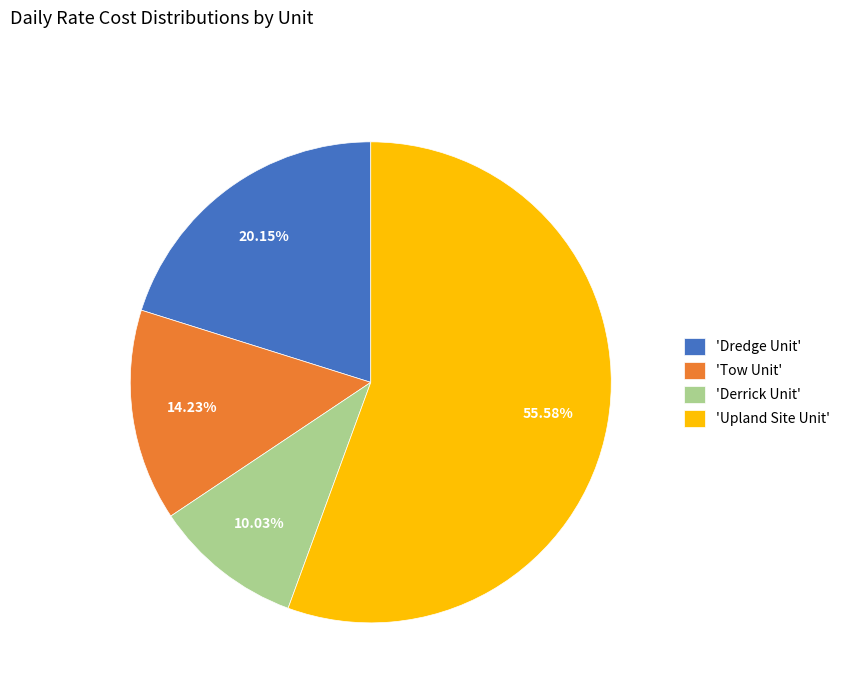

Which category accounts for the majority?

'Upland Site Unit'